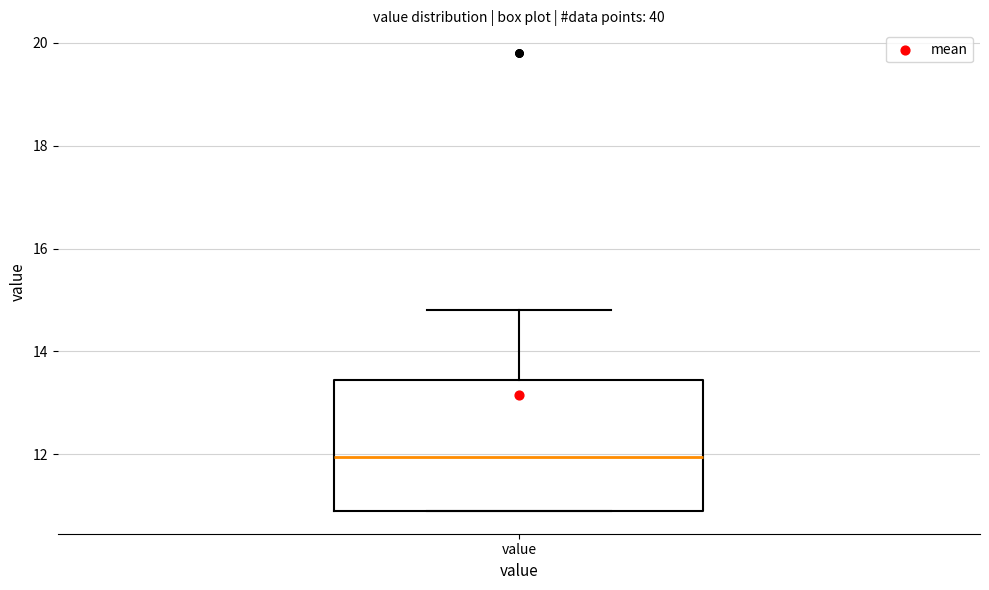

Read this box plot against the y-axis: the position of the median line, the range covered by the box, and the ends of both whiskers. The values are not printed on the chart, so give them approximately, as read against the axis.

median 12.0, box 11.0 to 13.4, whiskers 11.0 to 14.8